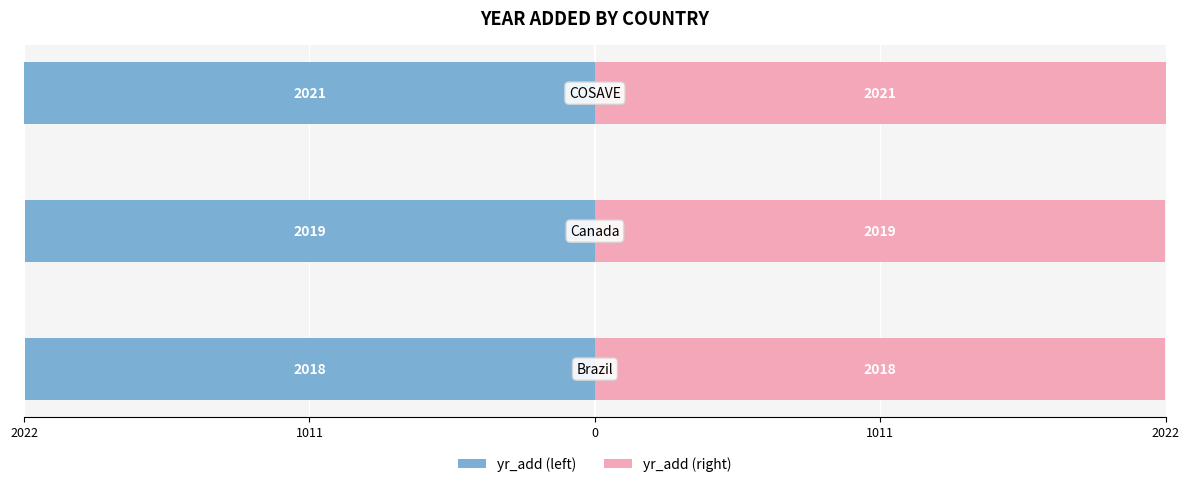

List the series in order of their overall mean, highest first.

yr_add (right), yr_add (left)